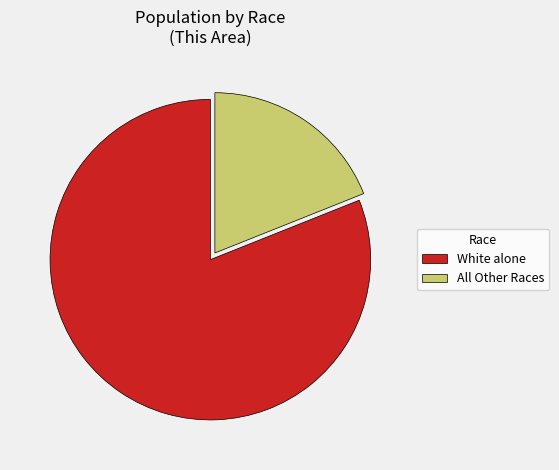

Rank the categories by value from lowest to highest.

All Other Races, White alone